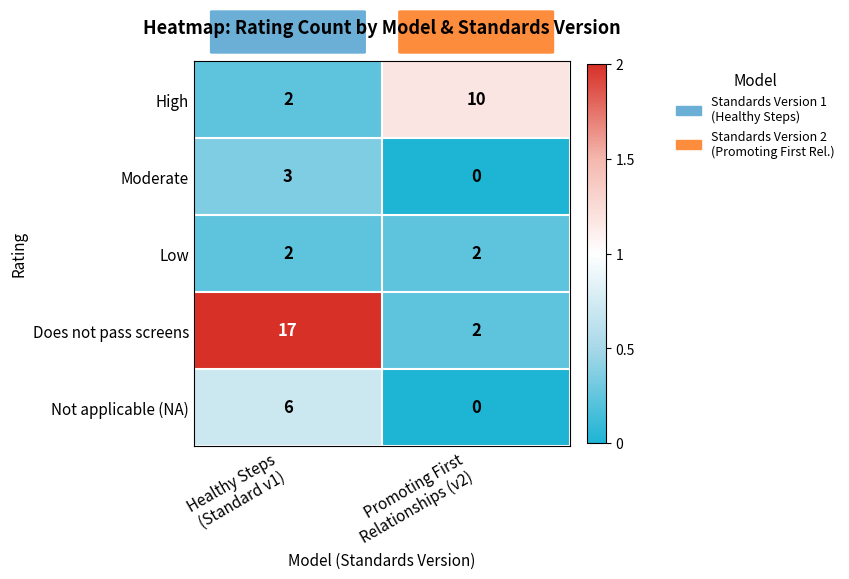

Which series has the largest range (max minus min)?

Does not pass screens